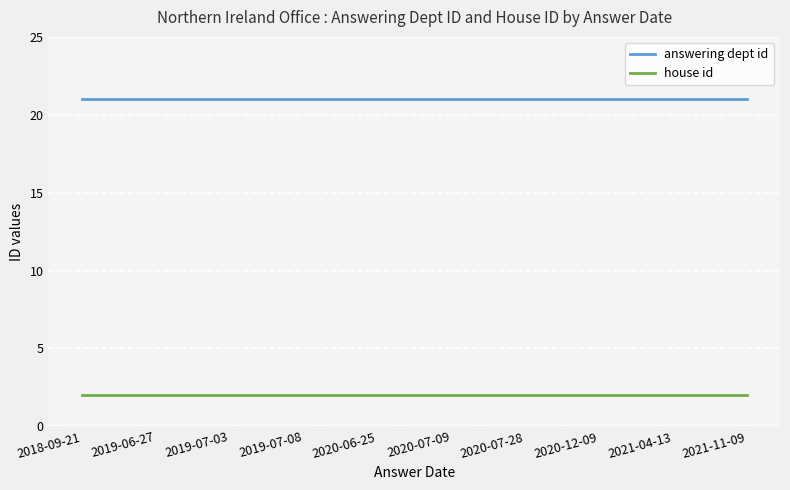

List the series in order of their peak value, highest first.

answering dept id, house id